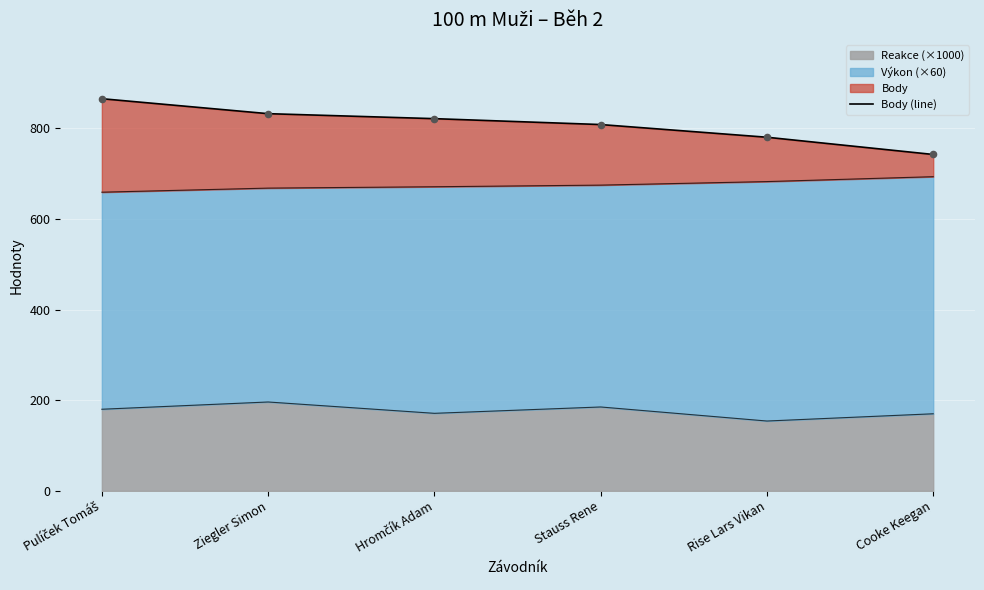

Which has a higher value, Cooke Keegan or Ziegler Simon?

Ziegler Simon